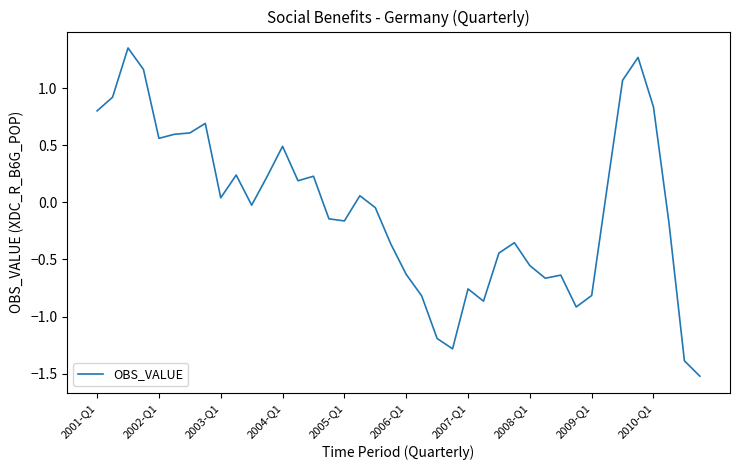

What is the minimum value shown in the chart?

-1.5